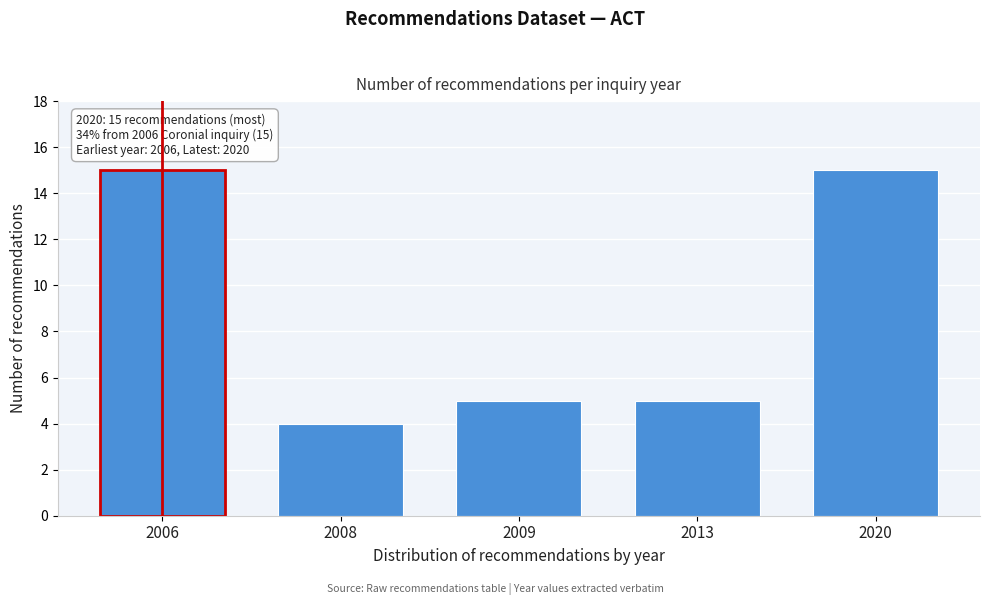

Reading left to right, transcribe all the data shown in this chart.

15	4	5	5	15